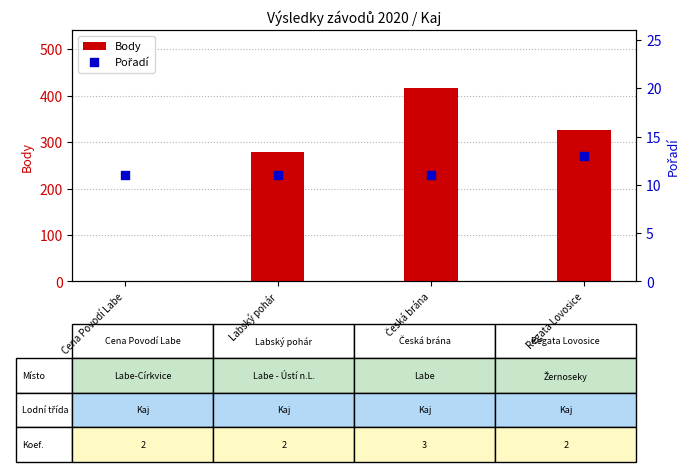

Which series has the widest spread of Y values?

Body